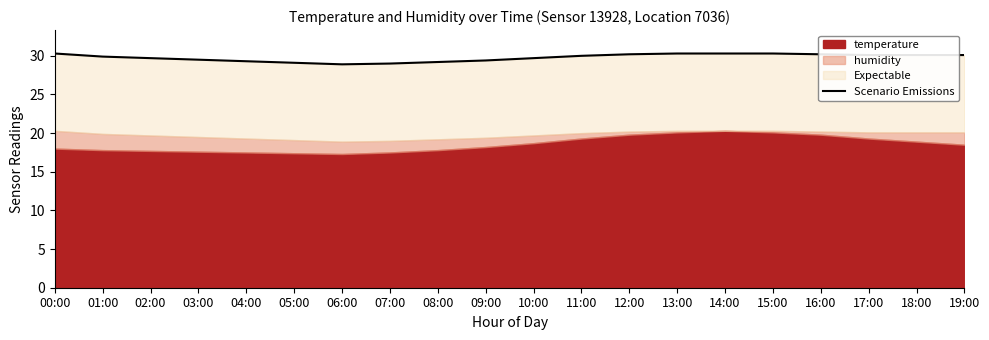

Rank the categories by value from lowest to highest.

06:00, 07:00, 05:00, 08:00, 04:00, 09:00, 03:00, 02:00, 10:00, 01:00, 11:00, 18:00, 17:00, 19:00, 12:00, 16:00, 00:00, 13:00, 15:00, 14:00